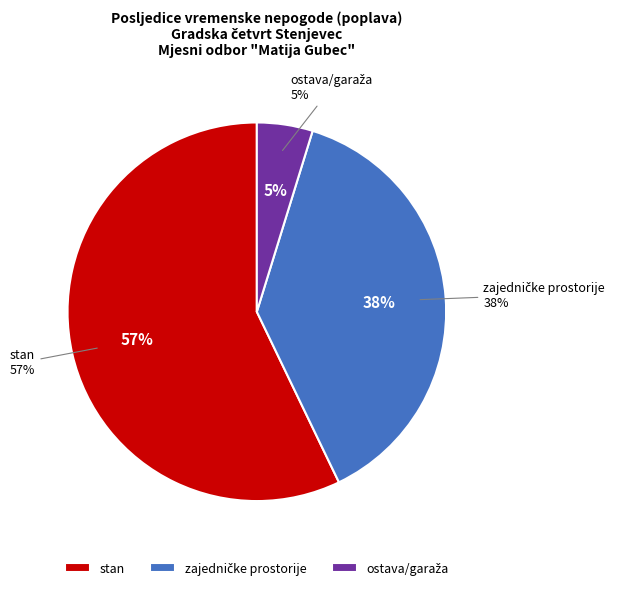

What percentage do ostava/garaža and zajedničke prostorije together represent?

42.9%